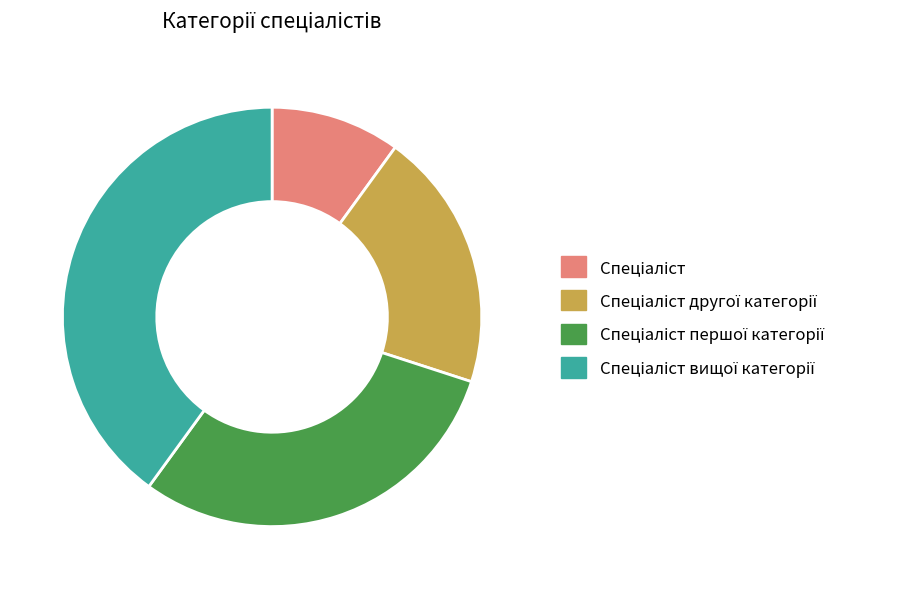

Does any single category account for the majority?

No